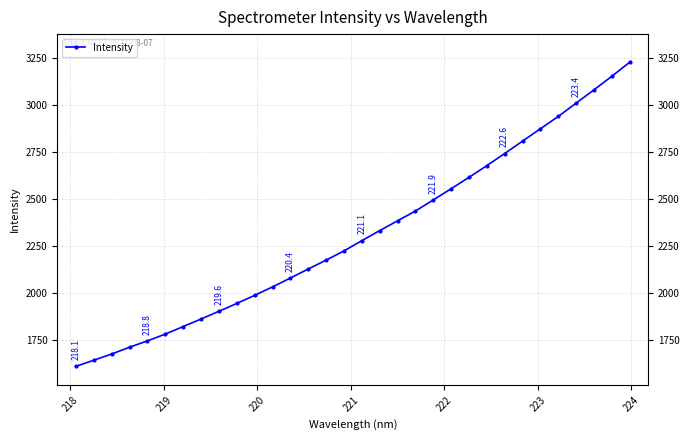

What is the maximum value shown in the chart?

3227.9